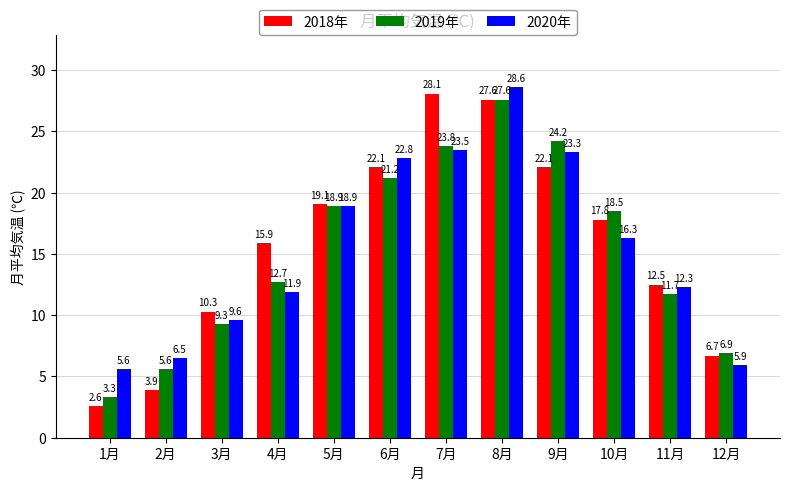

Reading left to right, extract all data points from this chart.

2018年: 2.6	3.9	10.3	15.9	19.1	22.1	28.1	27.6	22.1	17.8	12.5	6.7
2019年: 3.3	5.6	9.3	12.7	18.9	21.2	23.8	27.6	24.2	18.5	11.7	6.9
2020年: 5.6	6.5	9.6	11.9	18.9	22.8	23.5	28.6	23.3	16.3	12.3	5.9